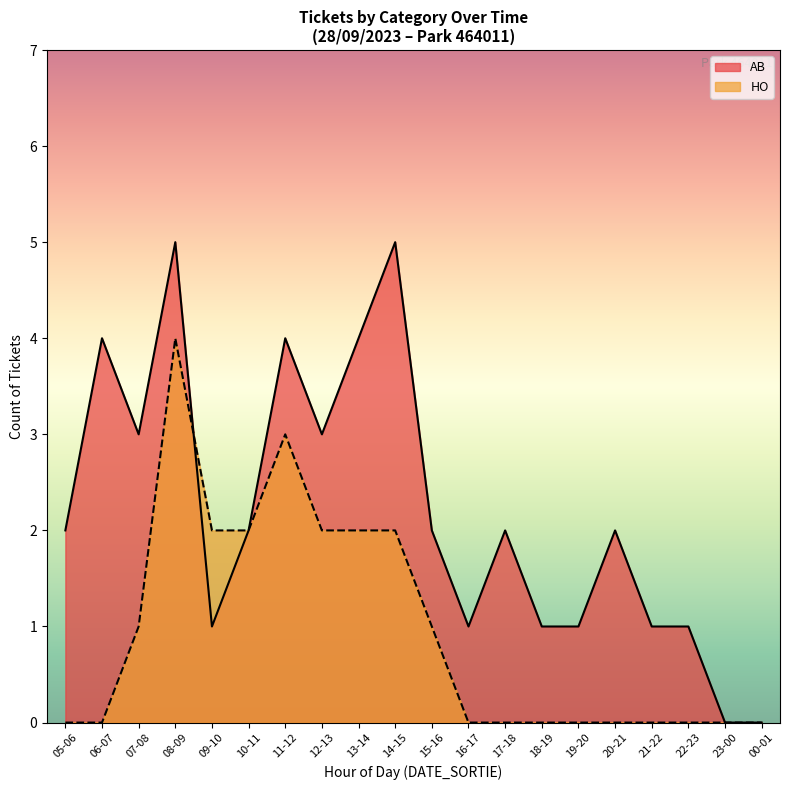

What is the maximum value for HO?

4